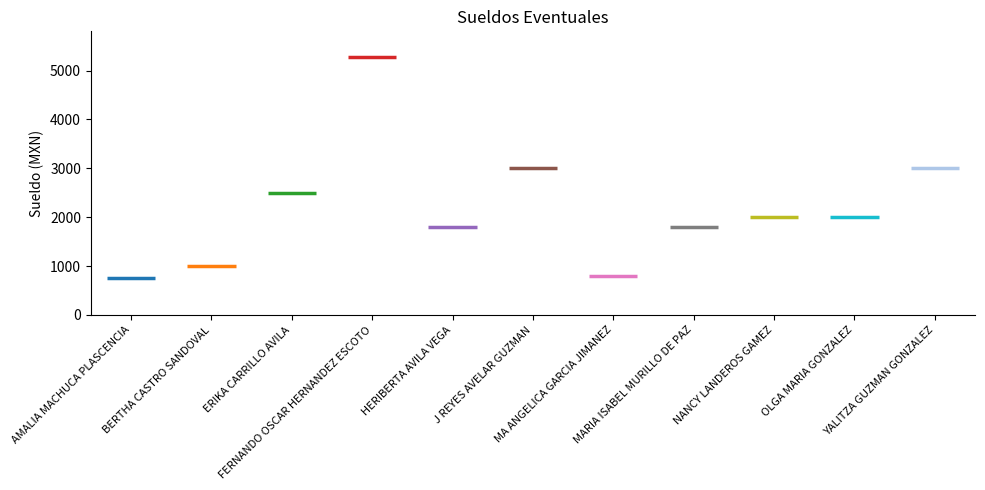

Are the bars grouped side by side (vs. stacked)?

No